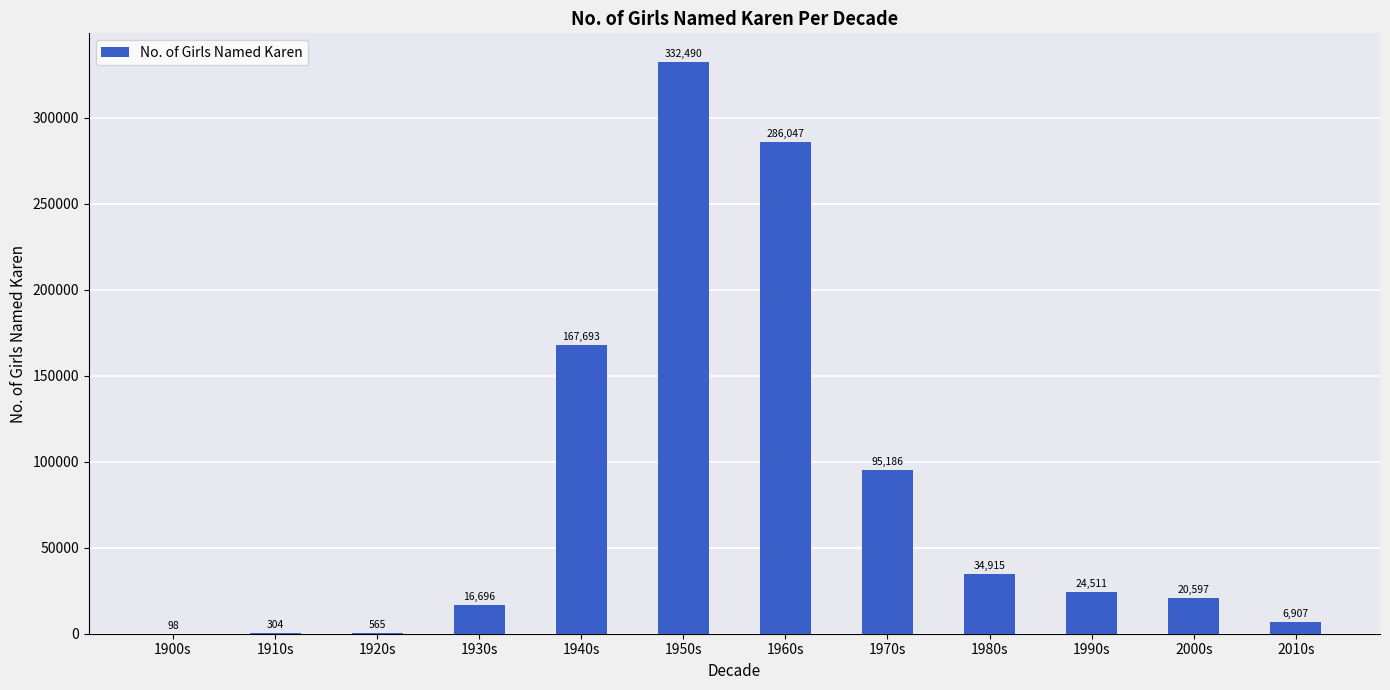

Which category has the highest value across all series?

1950s